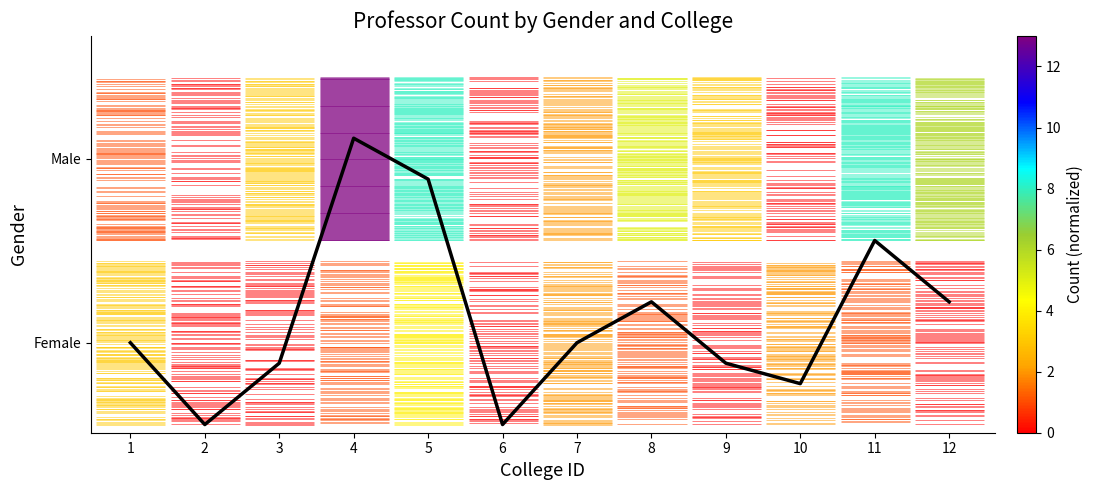

Reading left to right, transcribe all the data shown in this chart.

1=2000	2=0	3=1500	4=7000	5=6000	6=0	7=2000	8=3000	9=1500	10=1000	11=4500	12=3000